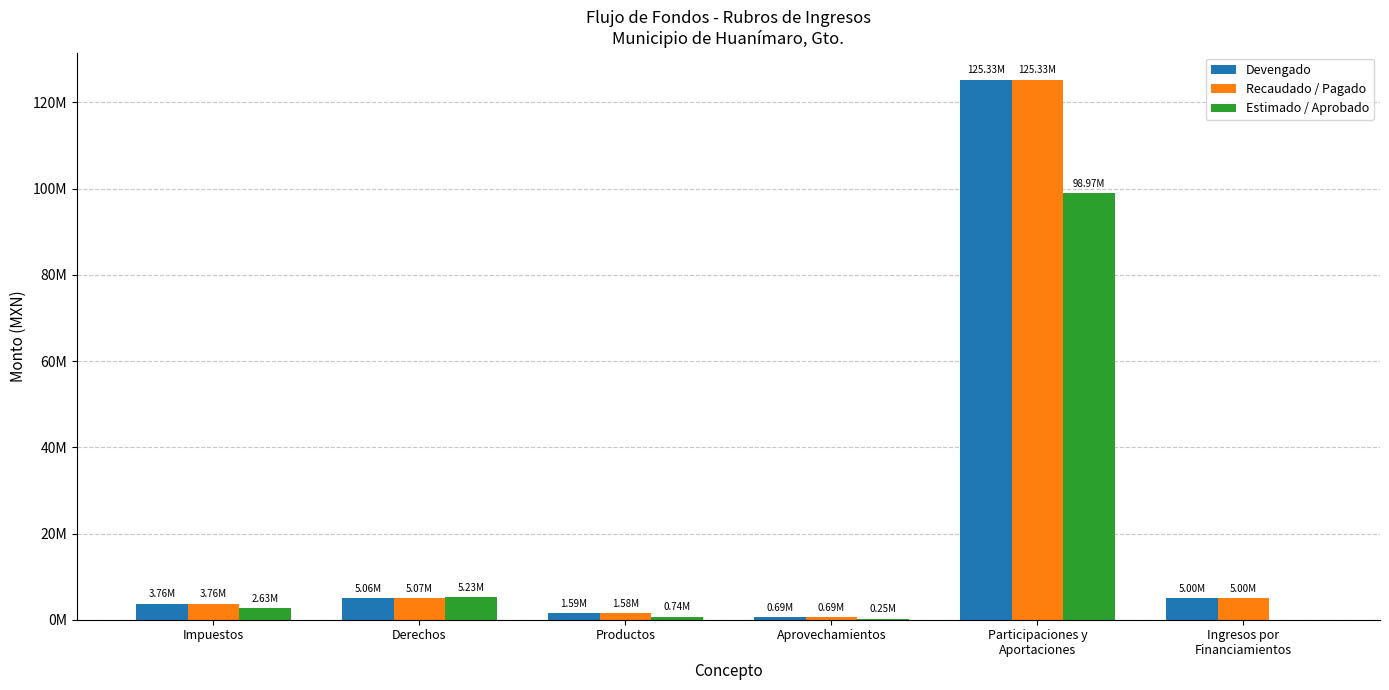

What is the average value of the Recaudado / Pagado series?

23570669.4